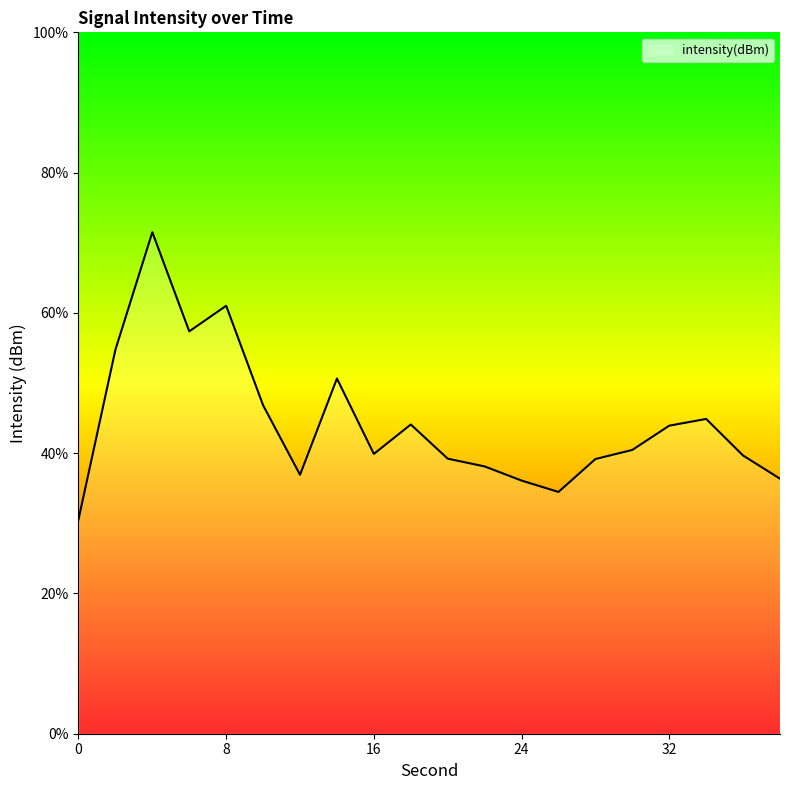

Which has a higher value, 8 or 20?

8